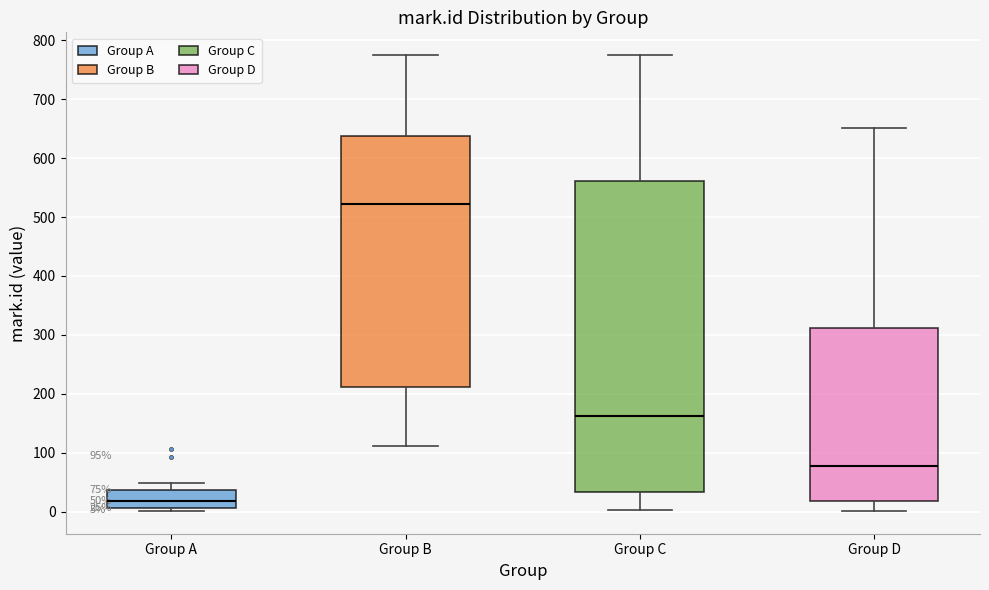

Which box's median line is the highest?

Group B